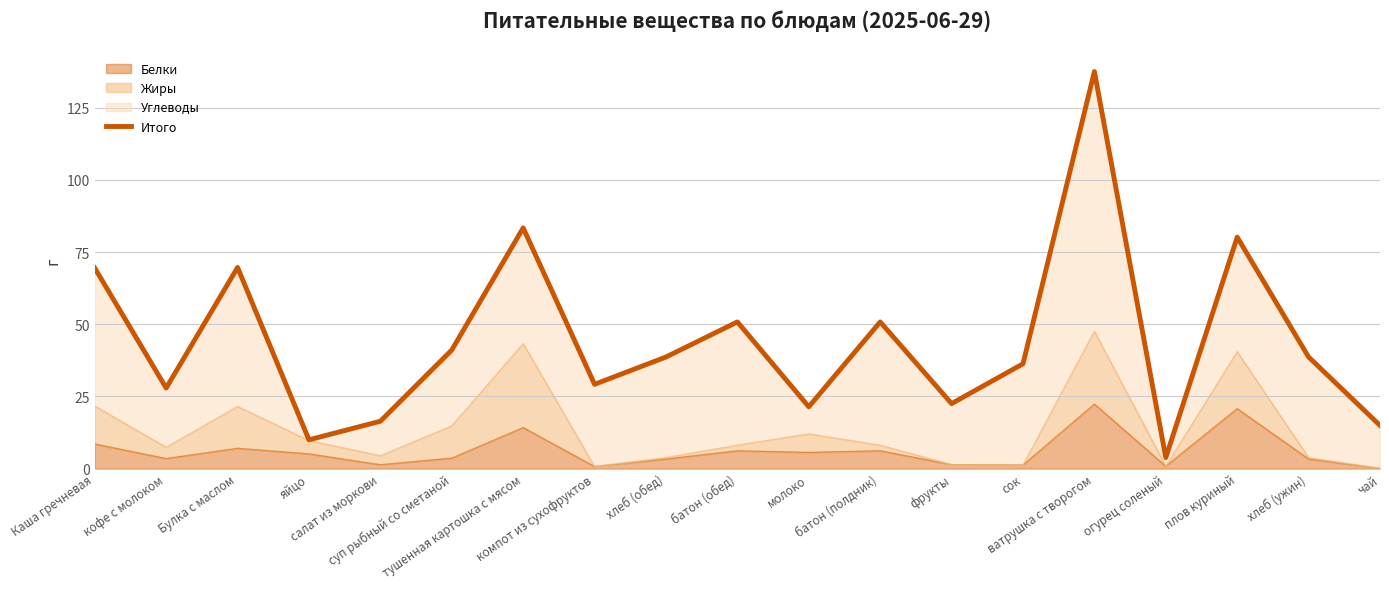

What is the sum of all values?

842.6